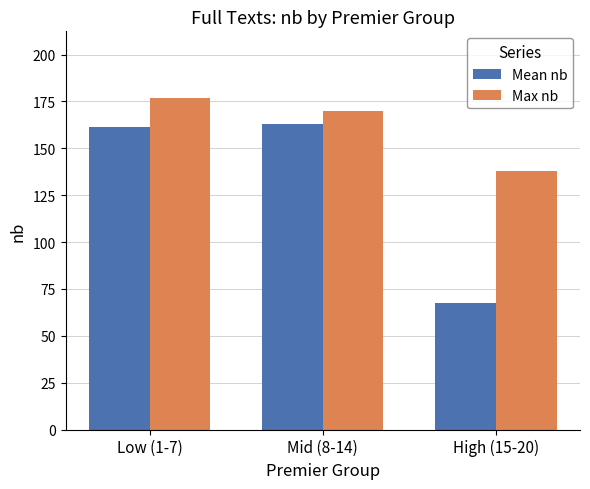

The Mean nb series shows 266.6 at Mid (8-14). True or false?

False